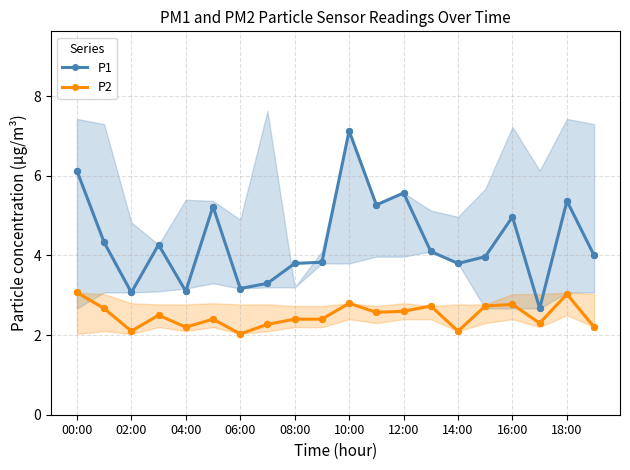

What are all the series names shown in the legend?

P1, P2